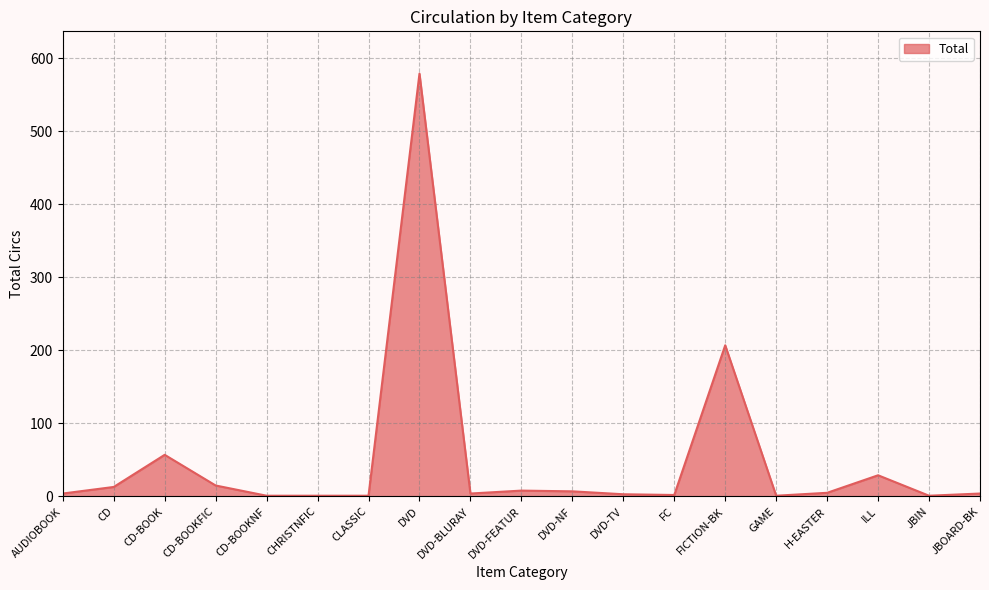

Does the chart have visible grid lines?

Yes